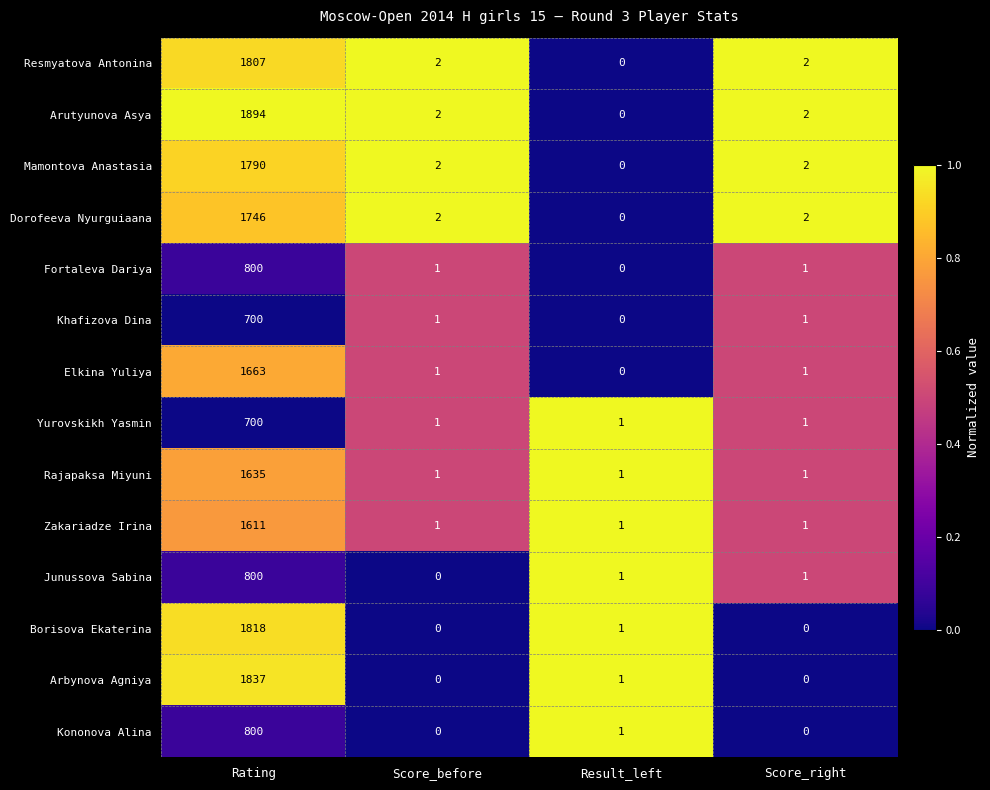

What is the difference between the maximum and minimum values in the Khafizova Dina series?

700